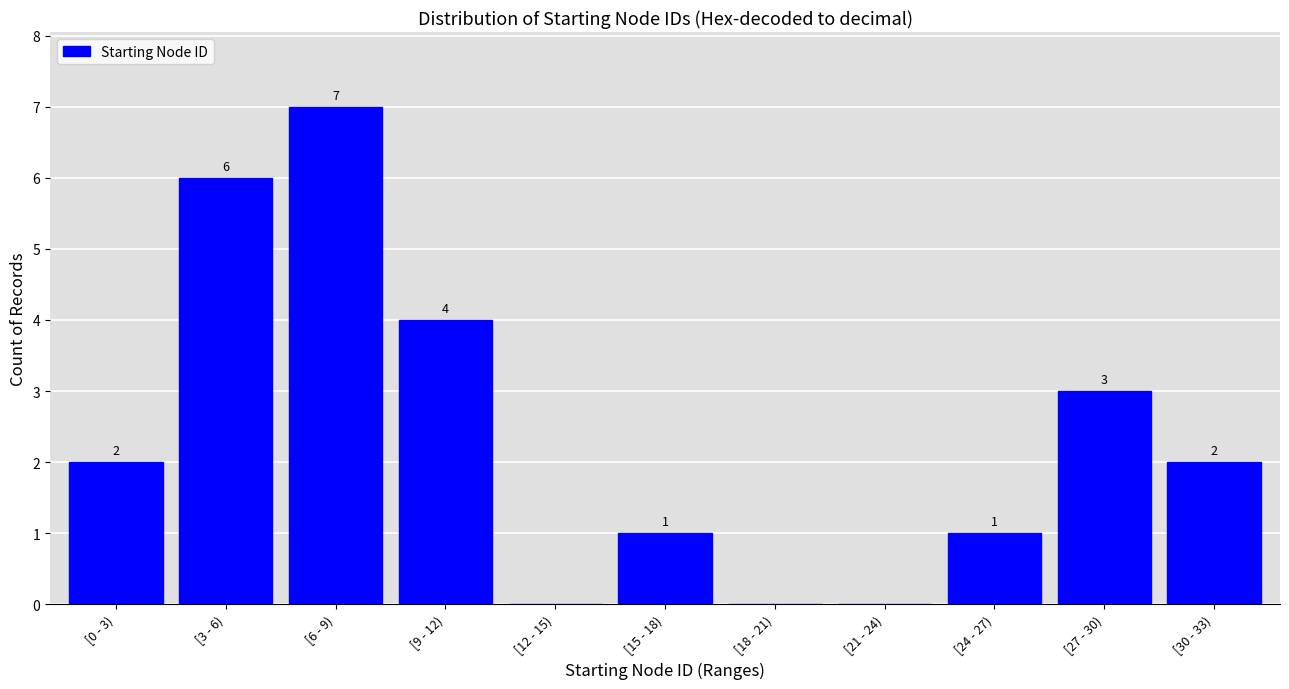

Reading left to right, transcribe all the data shown in this chart.

[0 - 3)=2	[3 - 6)=6	[6 - 9)=7	[9 - 12)=4	[12 - 15)=0	[15 - 18)=1	[18 - 21)=0	[21 - 24)=0	[24 - 27)=1	[27 - 30)=3	[30 - 33)=2